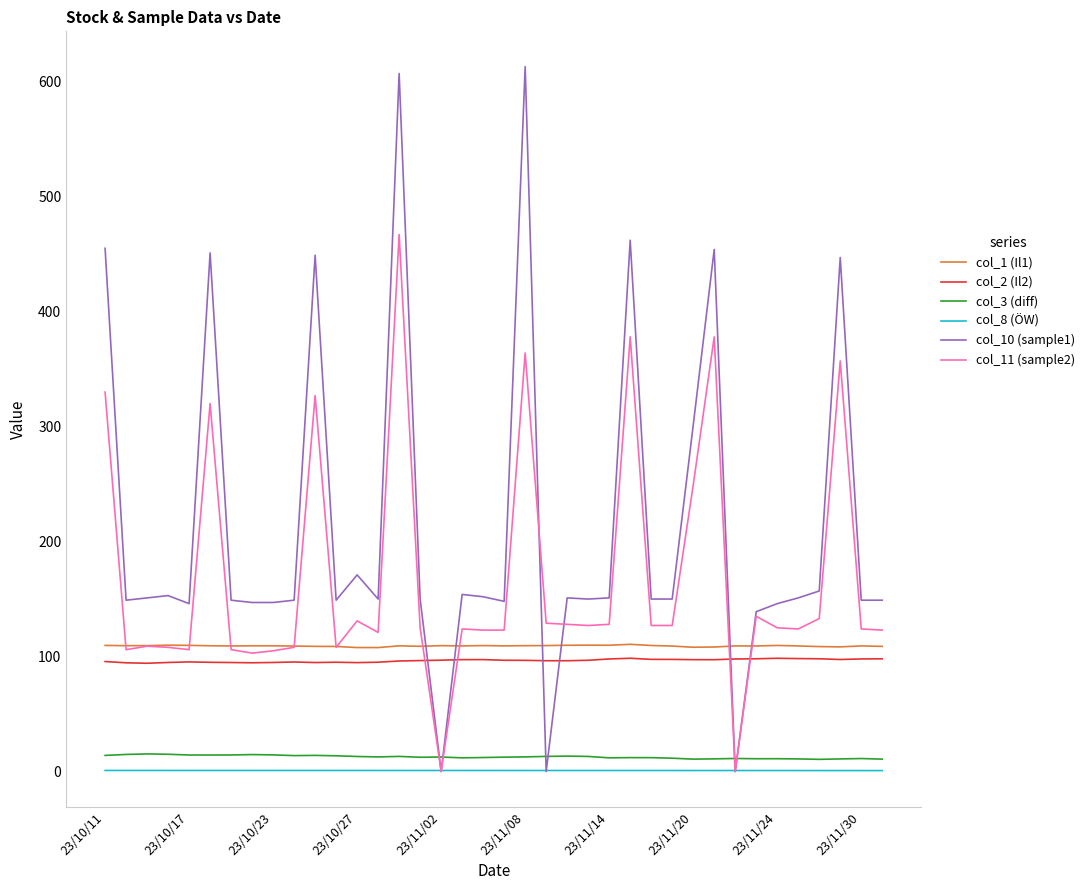

At how many categories does at least one series exceed 438?

8